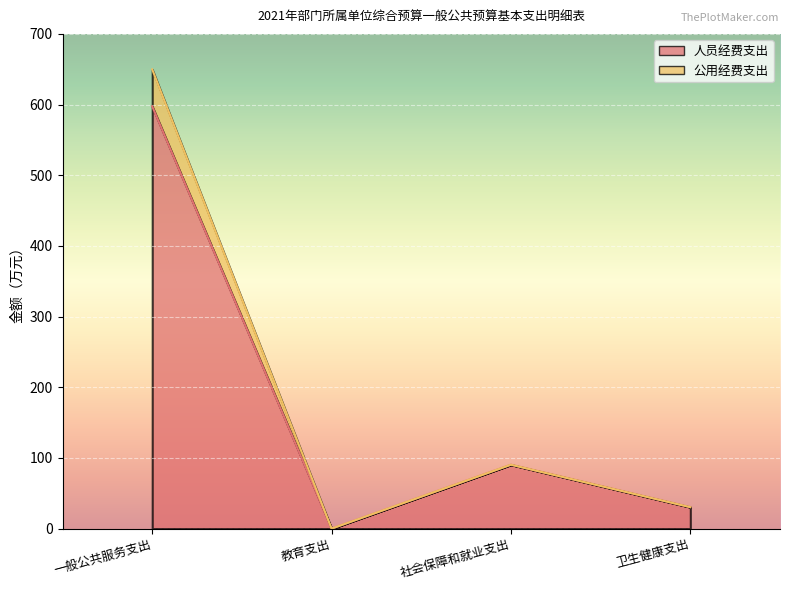

What is the label of the 4th point from the right?

一般公共服务支出